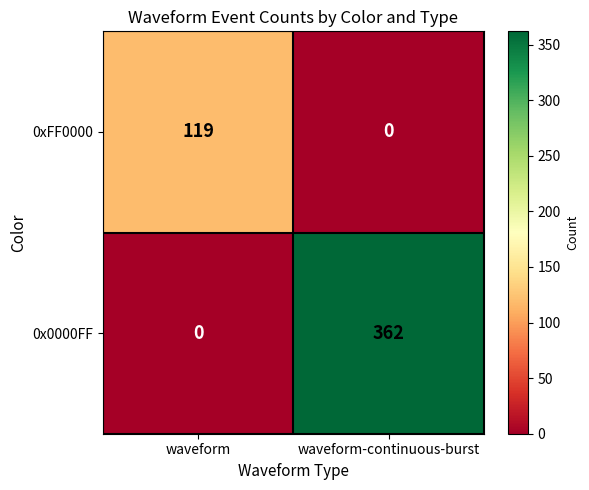

Between waveform and waveform-continuous-burst, which series saw the biggest shift?

0x0000FF